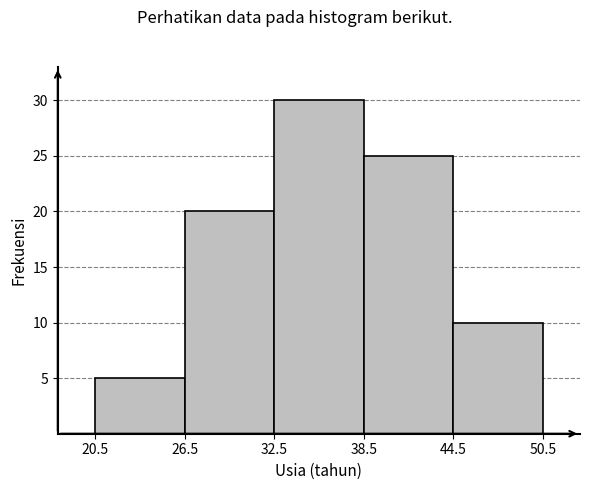

Reading left to right, transcribe this chart: for each bar, give the range it covers on the x-axis and its height. The values are not printed on the chart, so give them approximately, as read against the axis.

20.5 to 26.5: 5
26.5 to 32.5: 20
32.5 to 38.5: 30
38.5 to 44.5: 25
44.5 to 50.5: 10